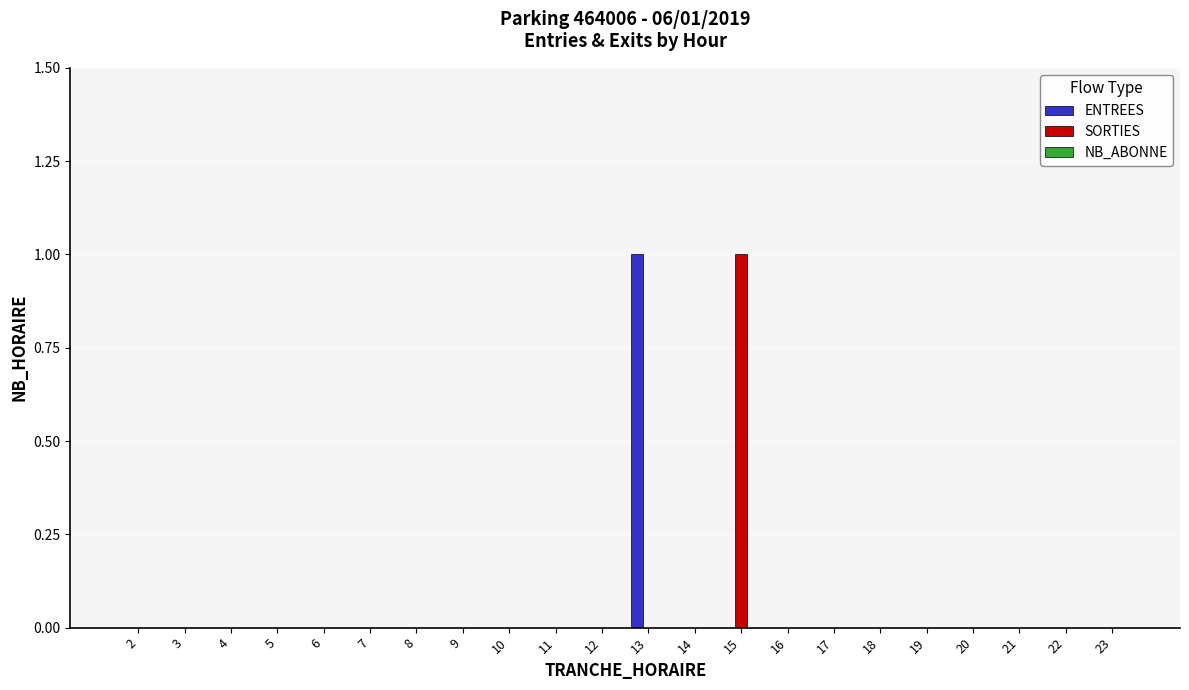

How many distinct data groups are displayed?

2